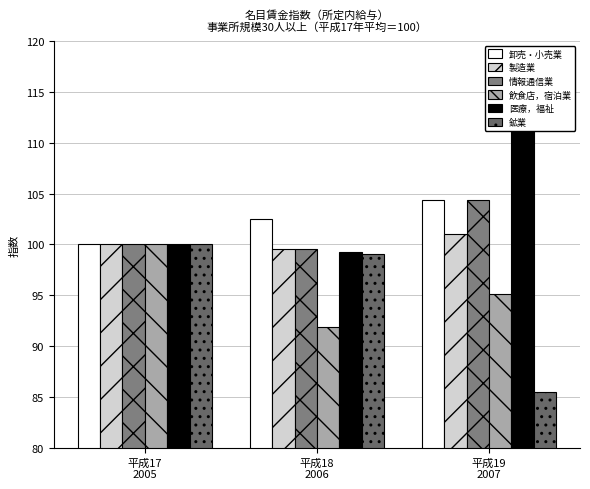

What is the difference between the maximum and minimum values in the 卸売・小売業 series?

4.4